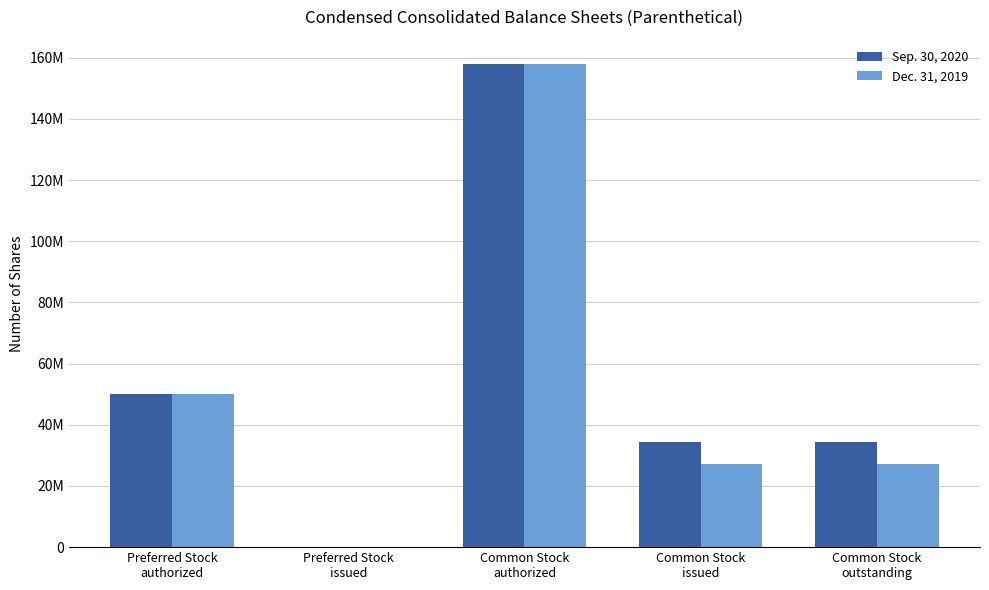

Is the value of Dec. 31, 2019 at Preferred Stock
authorized greater than the value of Sep. 30, 2020 at Preferred Stock
issued?

Yes